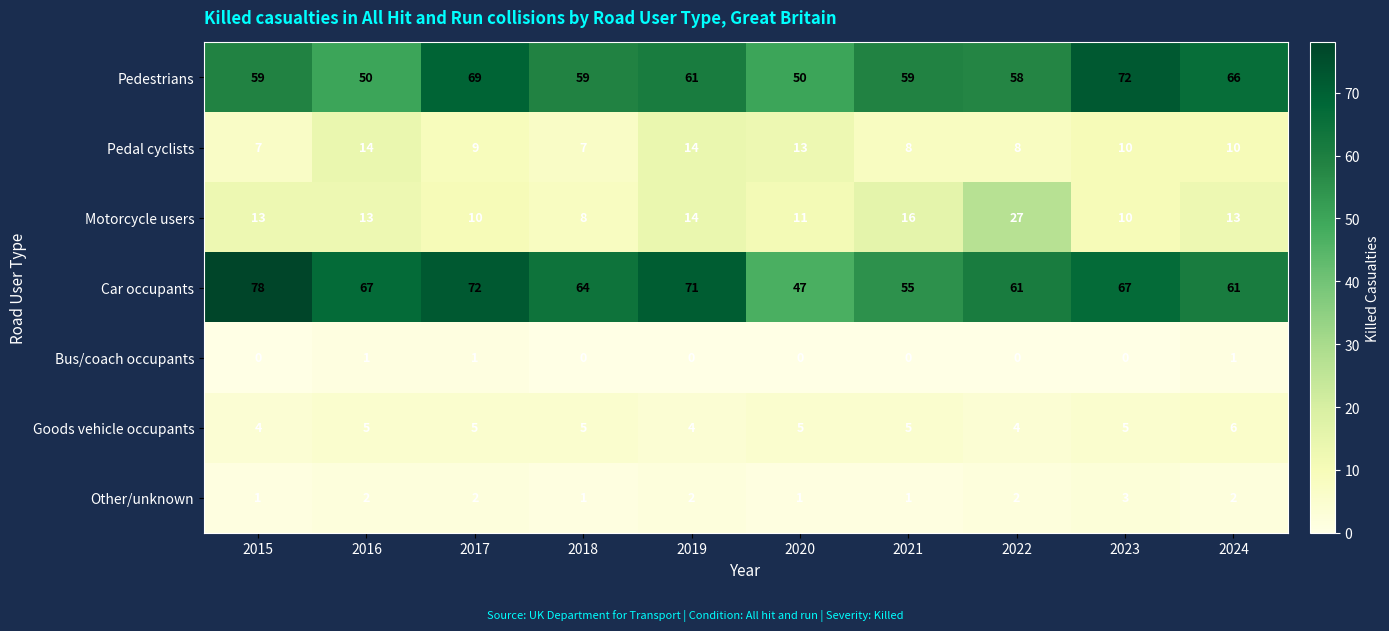

What is the difference between the highest and lowest values at 2015?

78